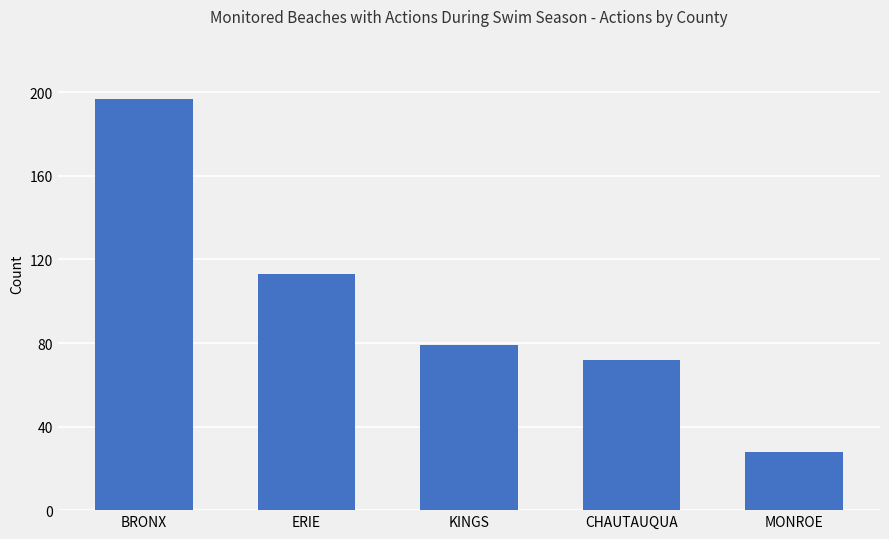

Reading left to right, list all the values displayed in this chart.

BRONX=197	ERIE=113	KINGS=79	CHAUTAUQUA=72	MONROE=28